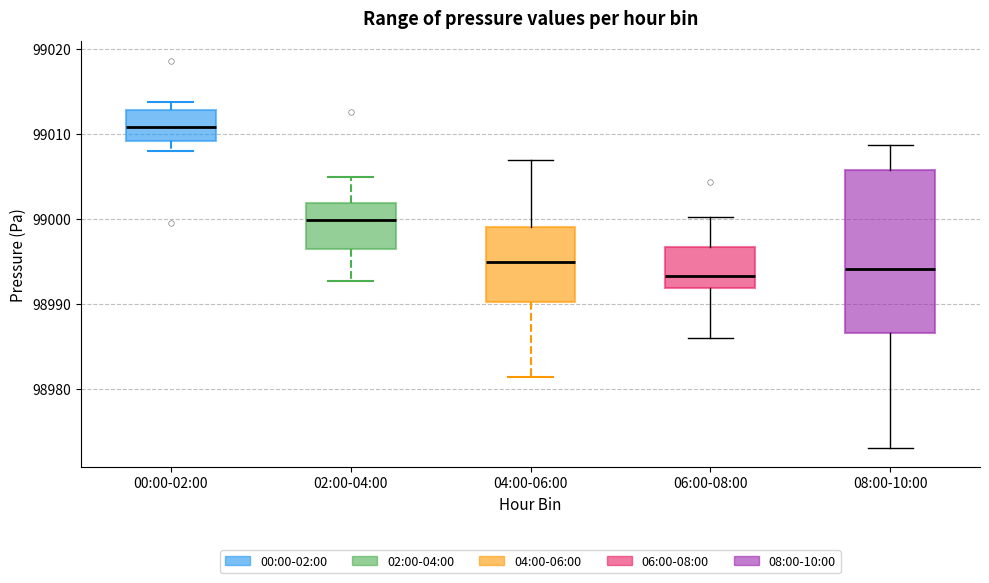

Where does the lower whisker of the box for 02:00-04:00 end on the y-axis? The values are not printed on the chart, so give them approximately, as read against the axis.

98993